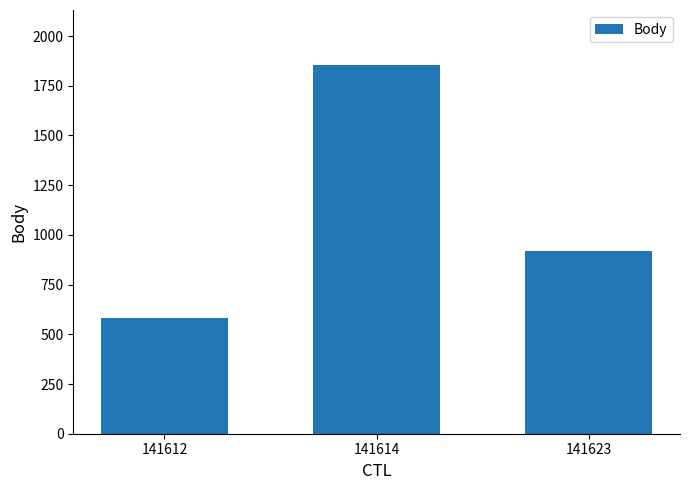

How many data points does each series have?

3